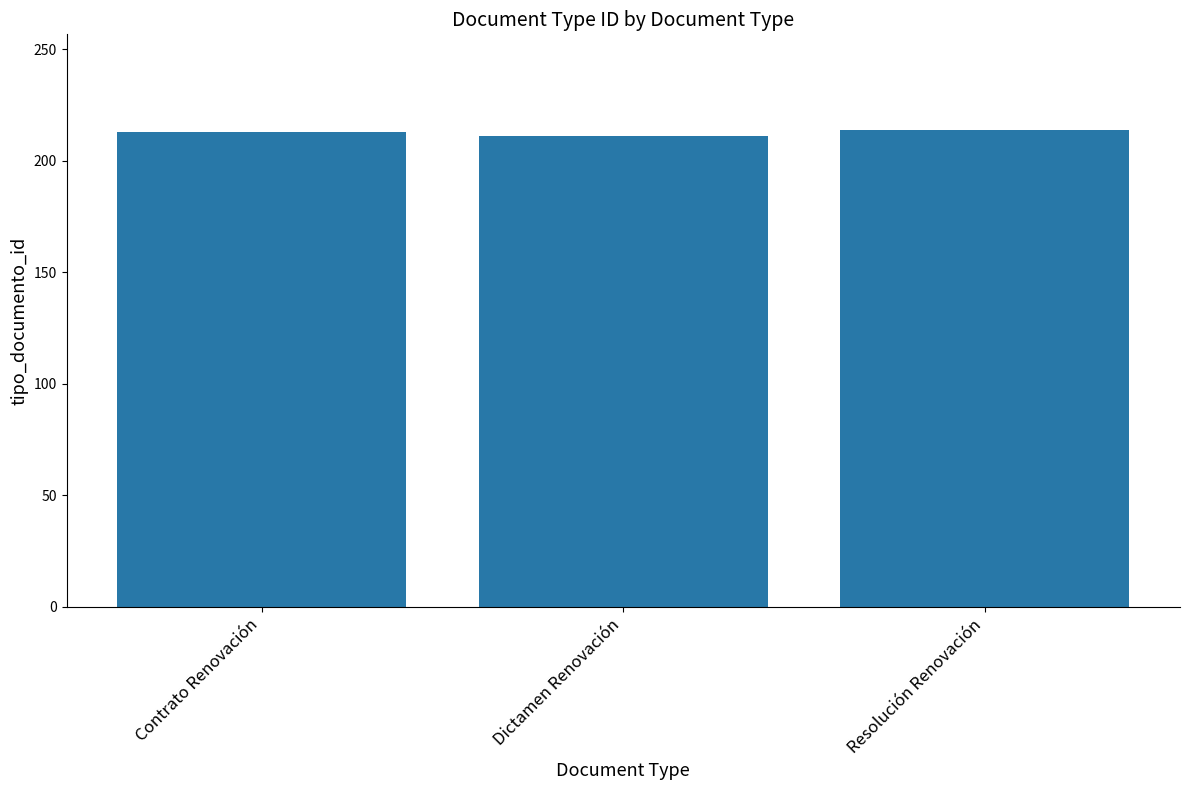

What is the label of the 1st bar from the left?

Contrato Renovación